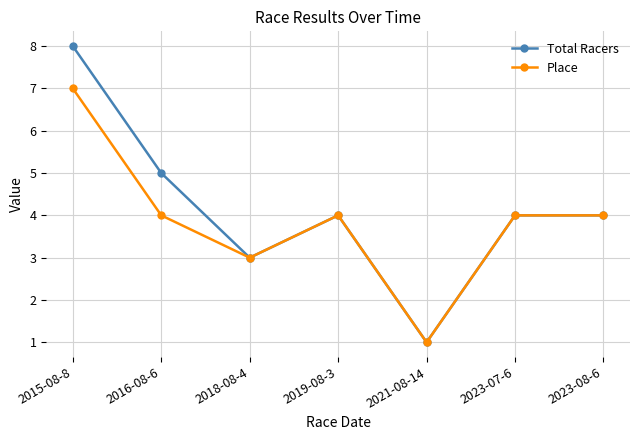

Reading left to right, extract all data points from this chart.

Total Racers: 8	5	3	4	1	4	4
Place: 7	4	3	4	1	4	4